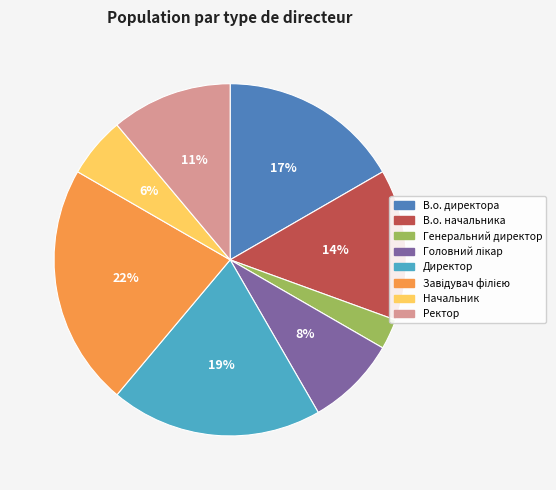

Is the sum of В.о. начальника and Ректор greater than half?

No